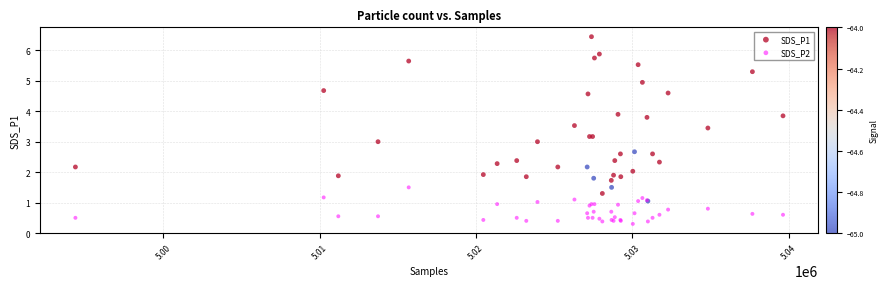

Which series reaches the minimum Y coordinate?

SDS_P2